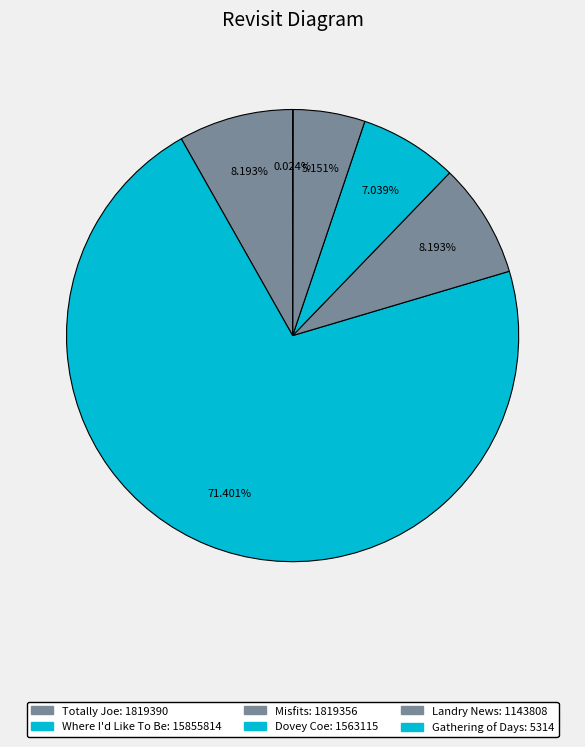

How many segments does this pie chart have?

6